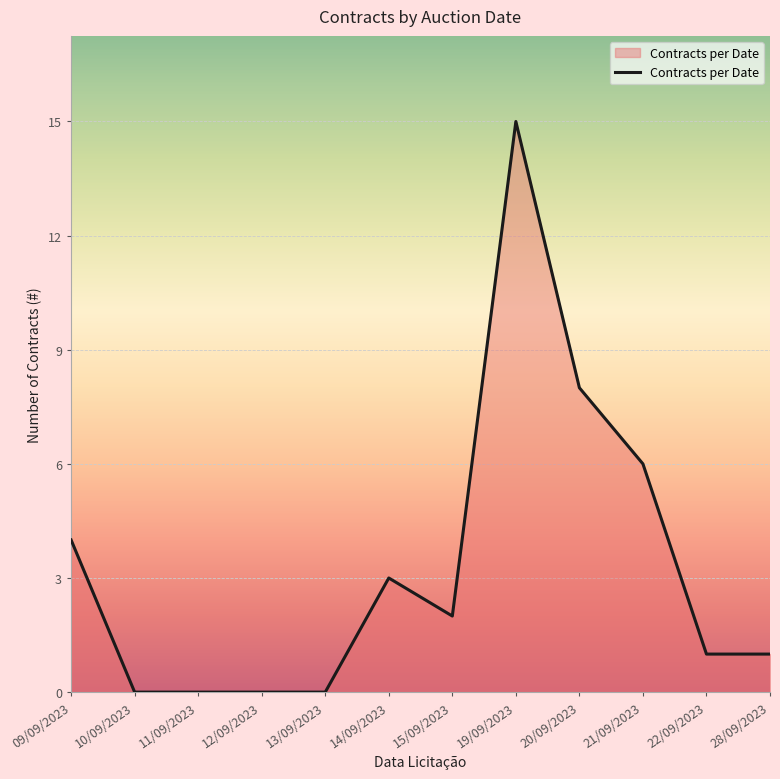

True or false: the data has more than 1 interior local peaks.

True